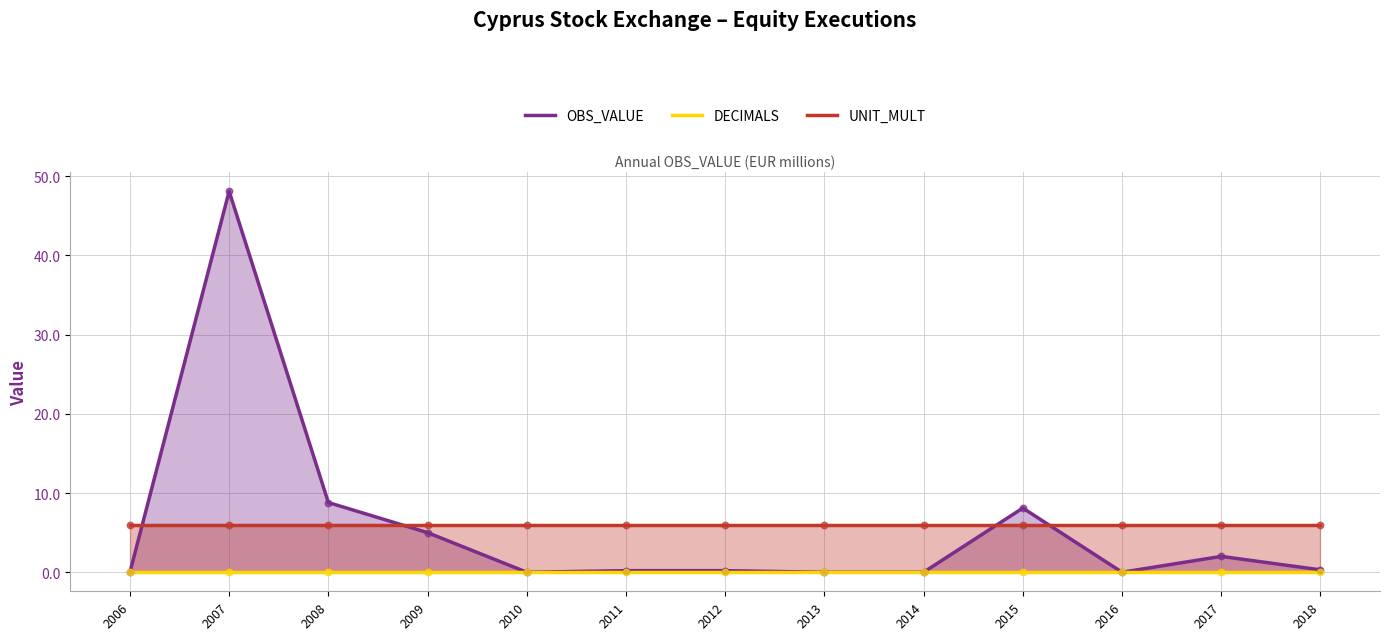

What are all the series names shown in the legend?

OBS_VALUE, DECIMALS, UNIT_MULT